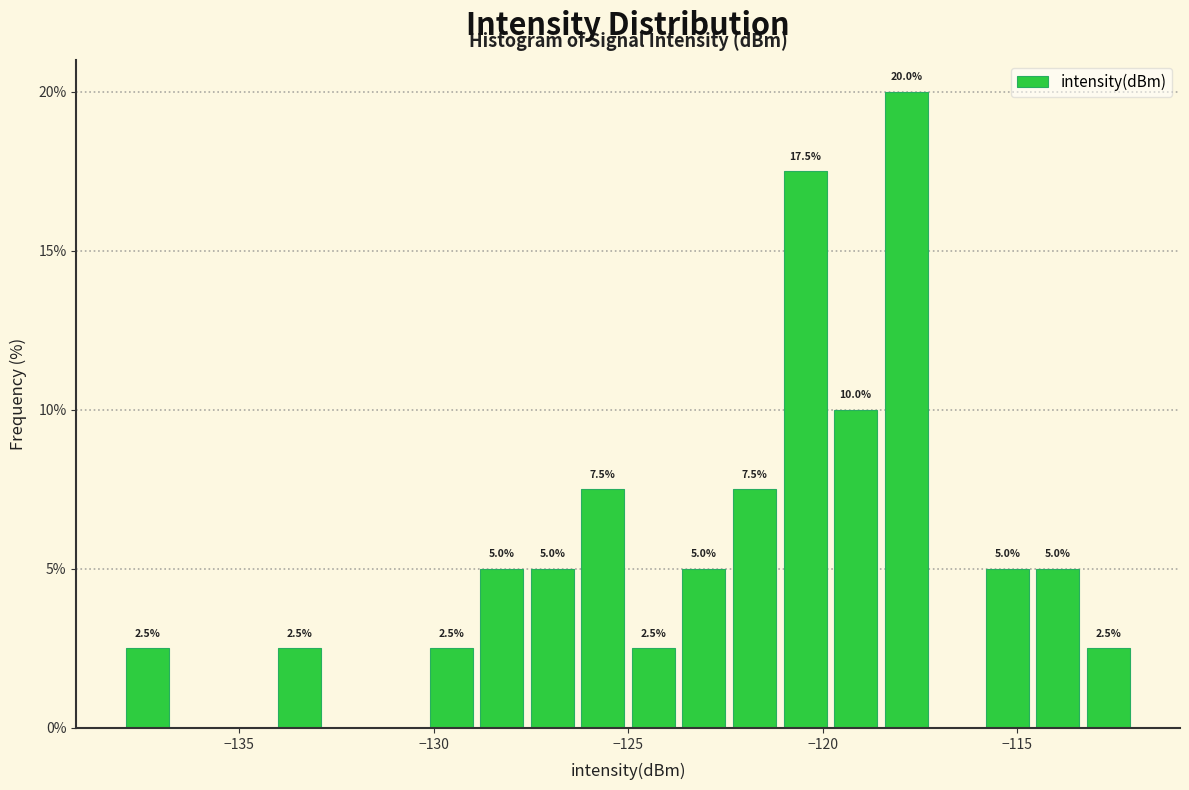

Read against the x-axis, roughly where is the centre of the tallest bar?

-118.0